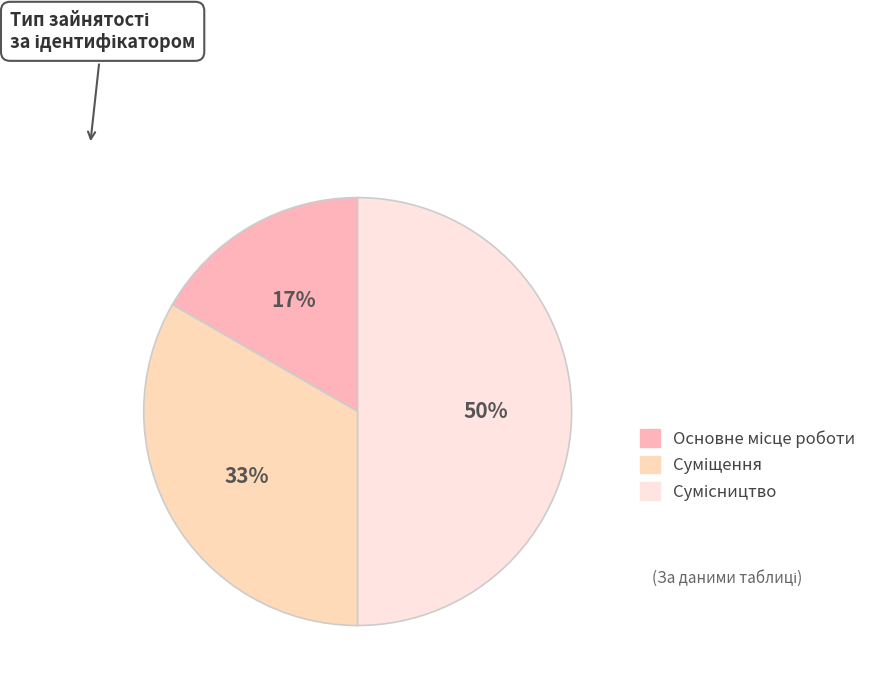

Count the number of slices in the pie.

3